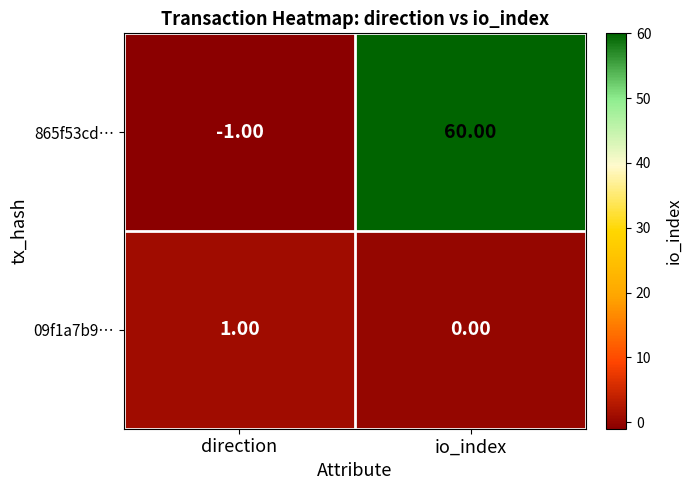

What is the spread (max minus min) of values at io_index?

60